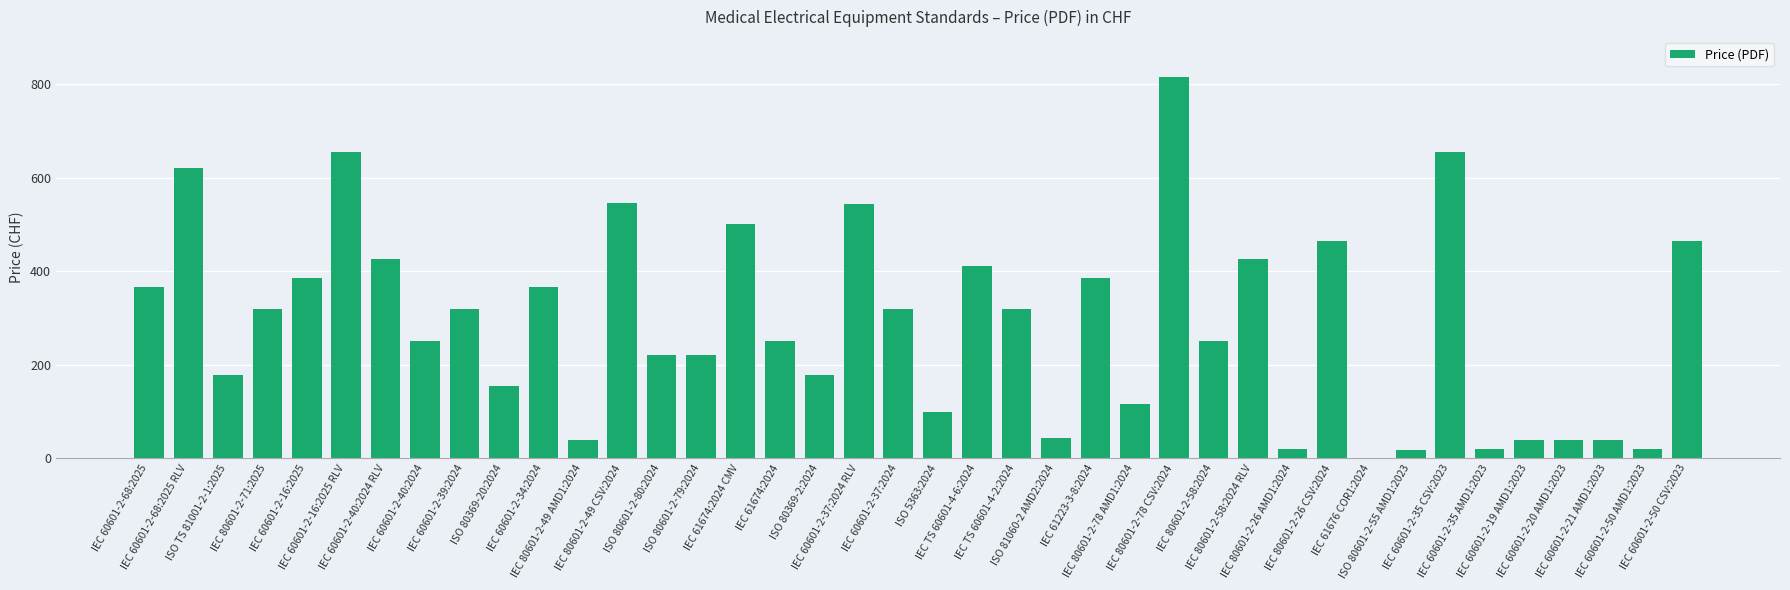

How many distinct data groups are displayed?

1